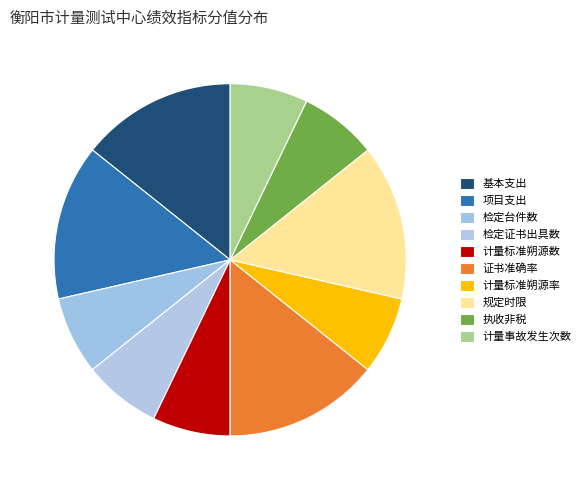

Does any single category account for the majority?

No